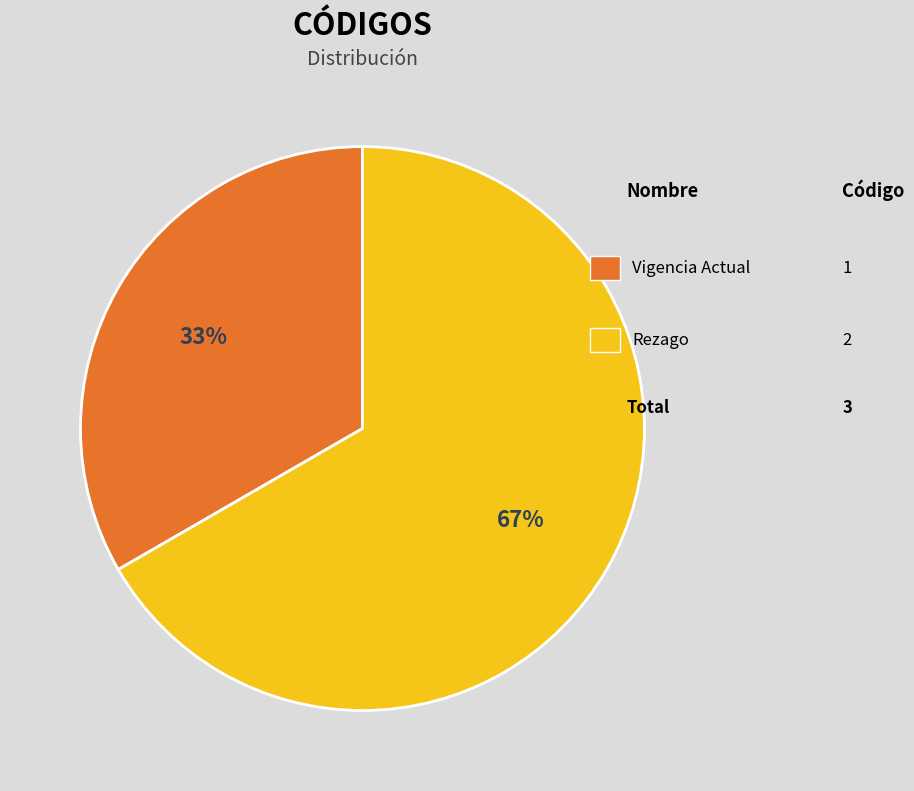

To the nearest percent, what is the average slice percentage?

50%